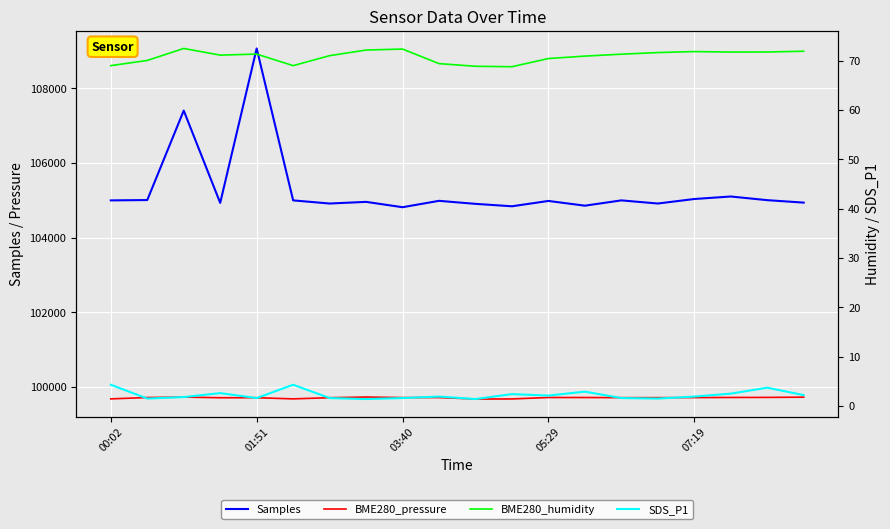

What are all the series names shown in the legend?

Samples, BME280_pressure, BME280_humidity, SDS_P1